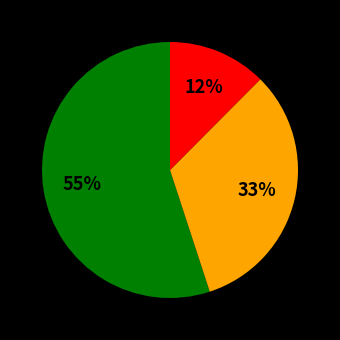

Is there a majority slice in this chart?

Yes